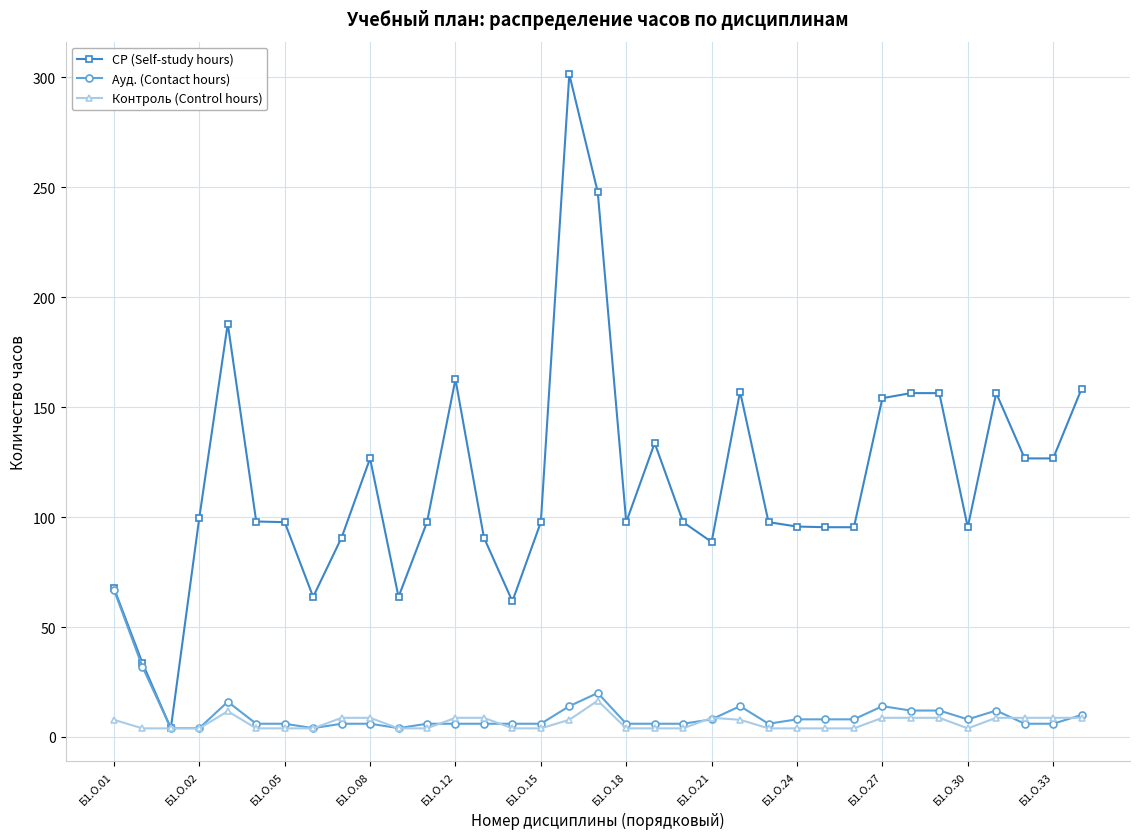

Which series has the largest total across all categories?

СР (Self-study hours)